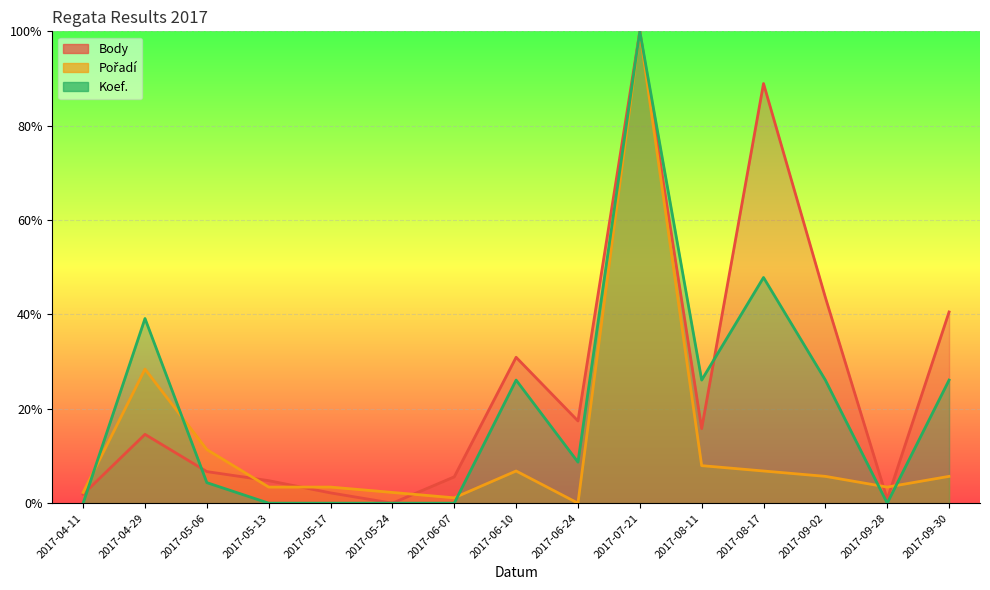

What is the label of the 11th point from the right?

2017-05-17